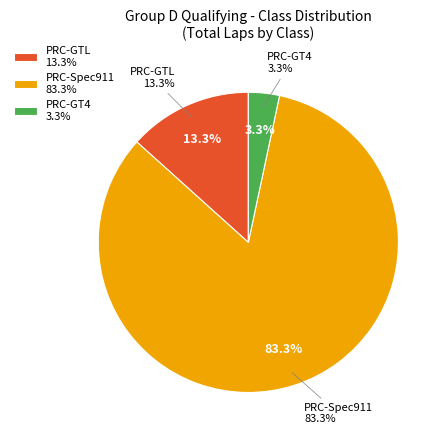

Rank the categories by value from lowest to highest.

PRC-GT4, PRC-GTL, PRC-Spec911